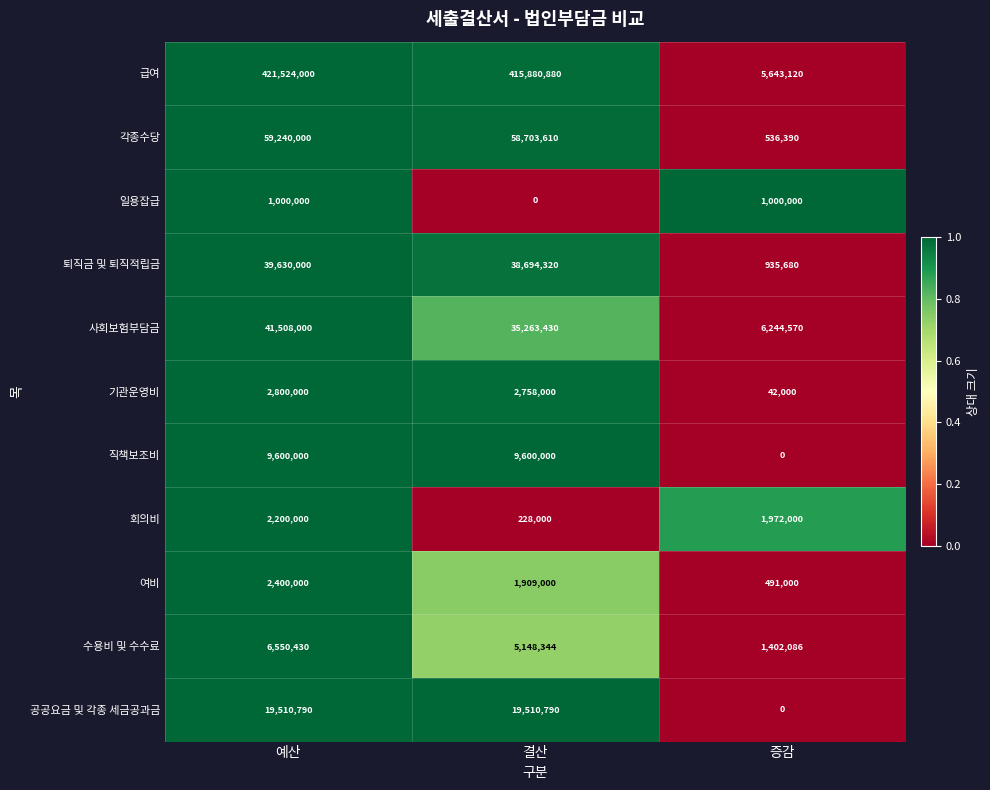

Rank the categories by 기관운영비 value from highest to lowest.

예산, 결산, 증감